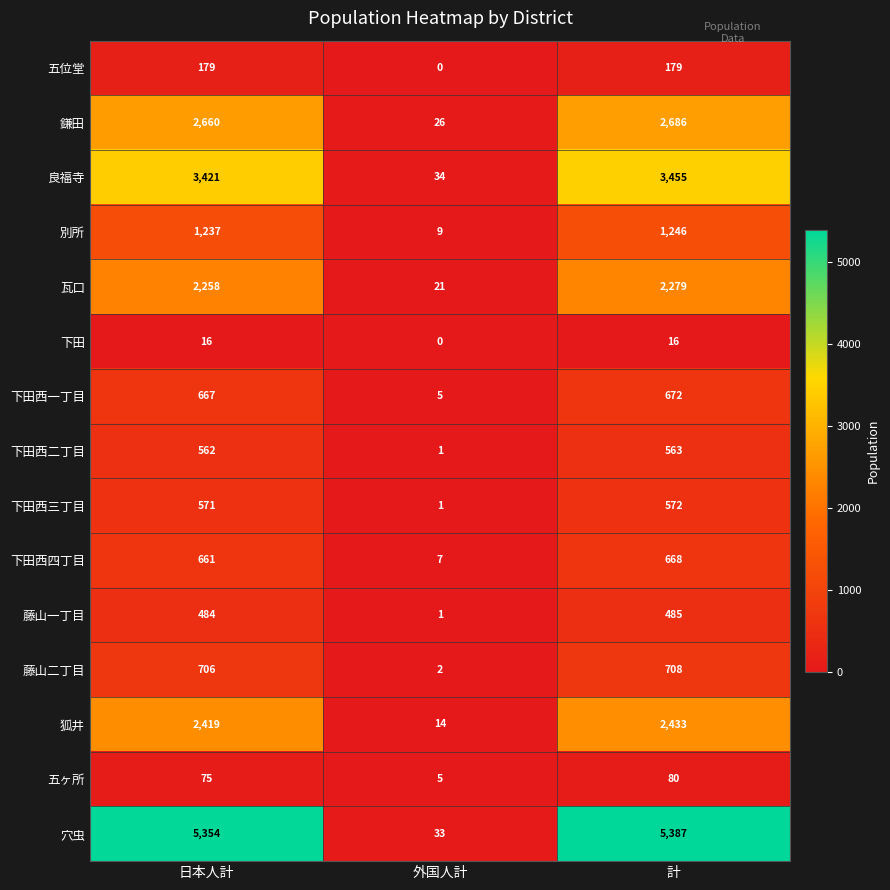

At 日本人計, list the series in order from largest to smallest.

穴虫, 良福寺, 鎌田, 狐井, 瓦口, 別所, 藤山二丁目, 下田西一丁目, 下田西四丁目, 下田西三丁目, 下田西二丁目, 藤山一丁目, 五位堂, 五ヶ所, 下田